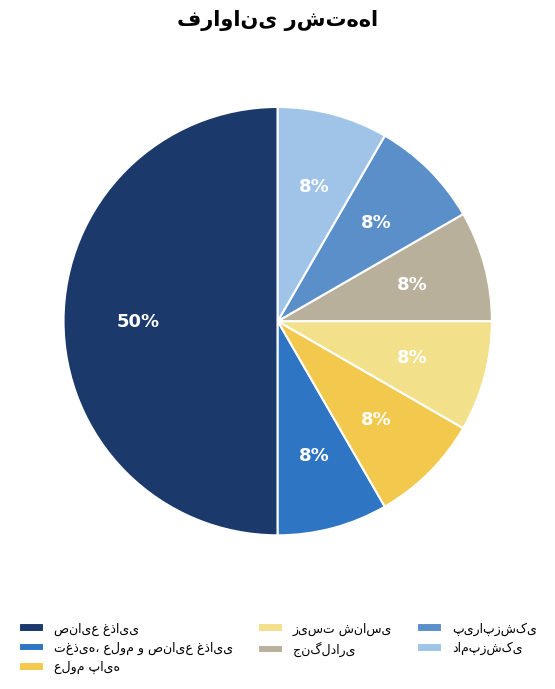

To the nearest percent, what is the average slice percentage?

14%